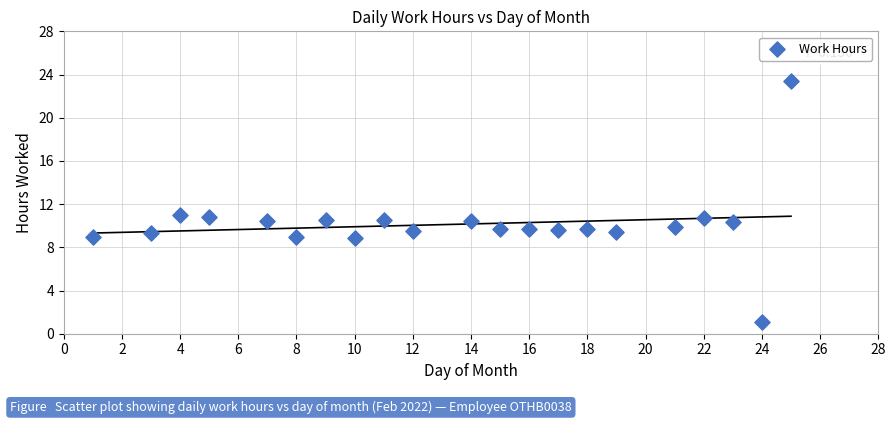

What is the range of X values (max minus min)?

24.0